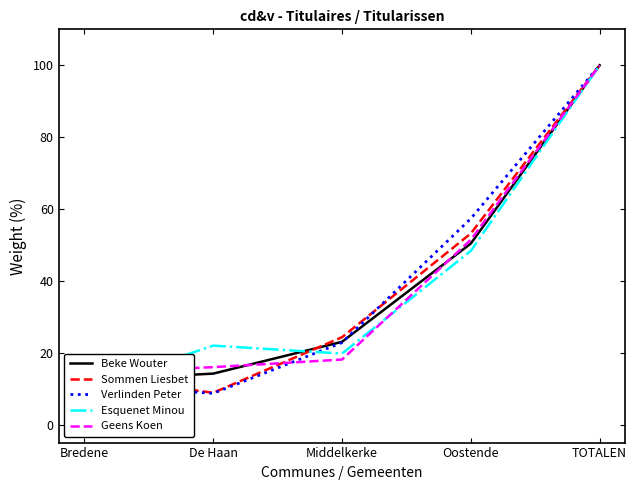

What is the approximate value of Esquenet Minou at Middelkerke?

19.8